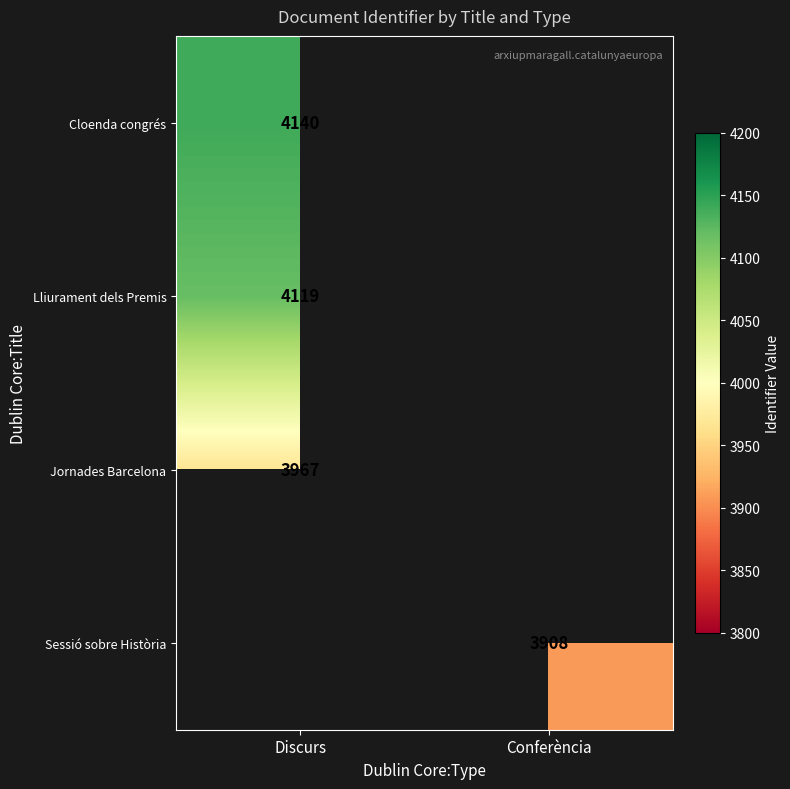

What is the spread (max minus min) of values at Discurs?

173.0